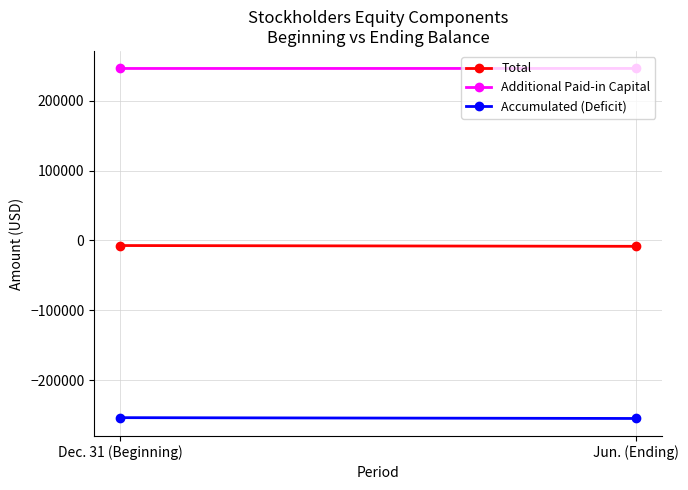

Count the number of data series in this chart.

3